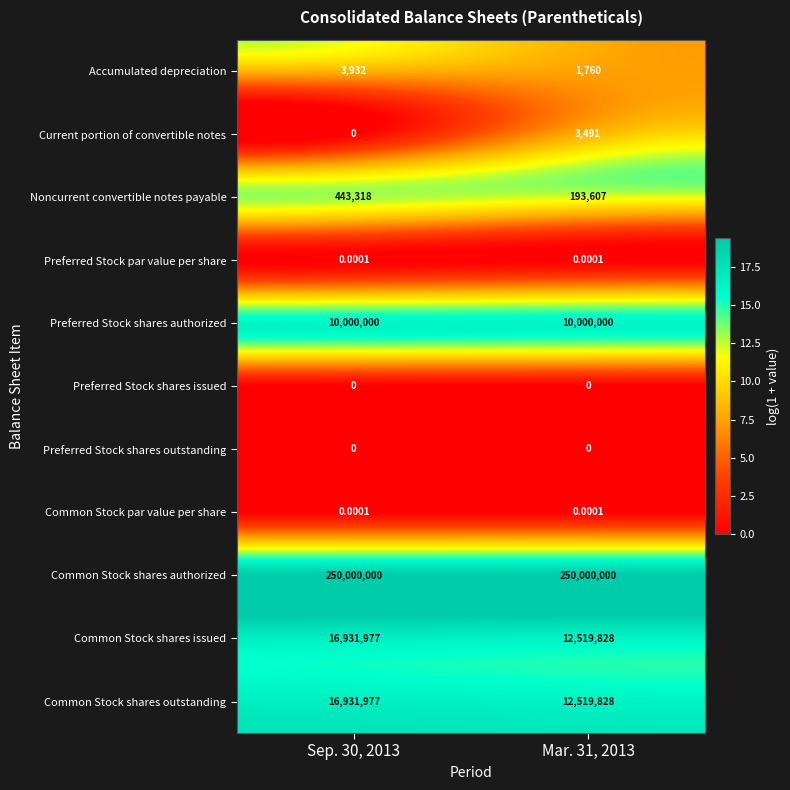

Which series has the largest total across all categories?

Common Stock shares authorized